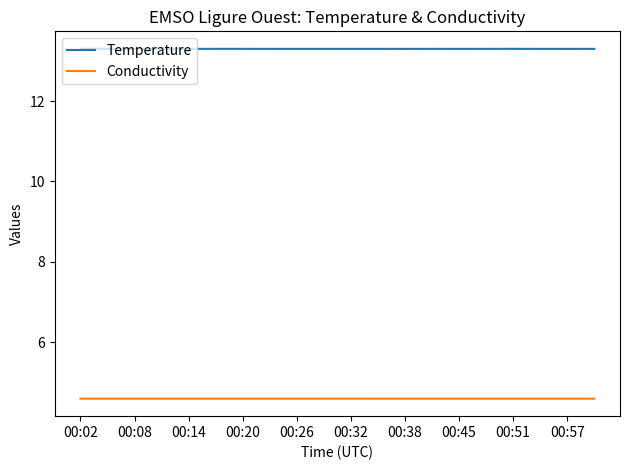

List the series in order of their overall mean, highest first.

Temperature, Conductivity